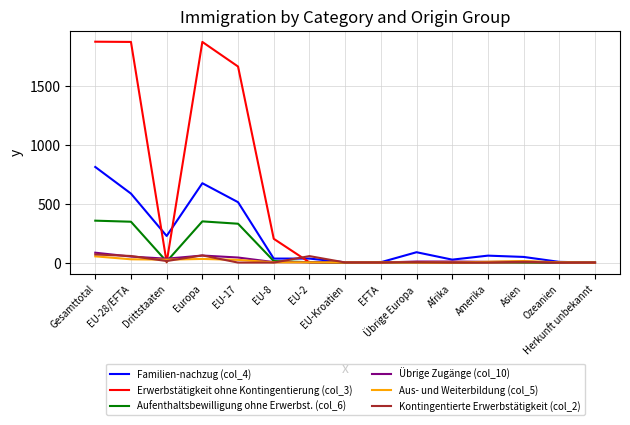

What is the total value across all series at Europa?

3050